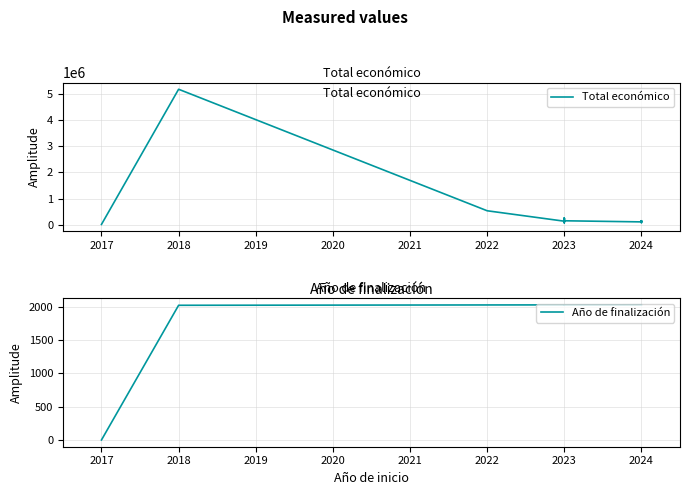

Reading left to right, extract all data points from this chart.

Total económico: 11096	5187255	533449	134112	150000	150000	120000	150000	70000	150000	250000	120000	250000	119999	150000	150000	150000	107555	120000	150000	110168	83646	120000	150000	88160
Año de finalización: 0	2020	2025	2026	2027	2026	2026	2026	2026	2027	2026	2026	2026	2026	2026	2027	2026	2027	2027	2027	2027	2027	2027	2027	2027